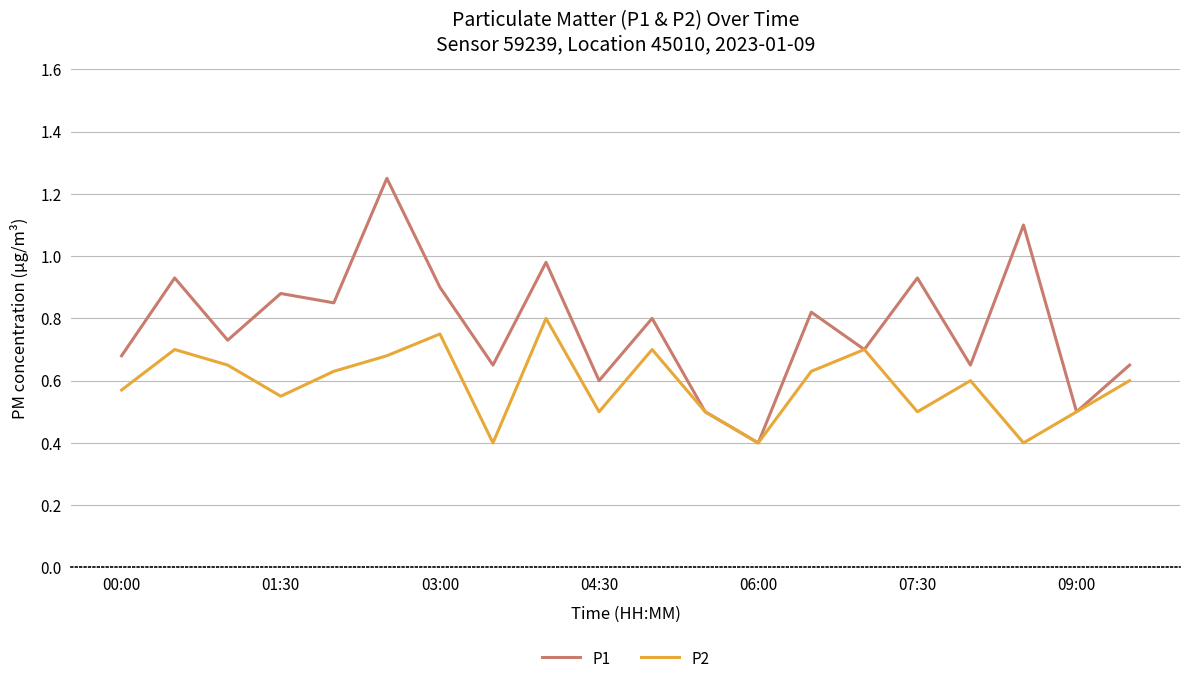

List the series in order of their overall mean, lowest first.

P2, P1